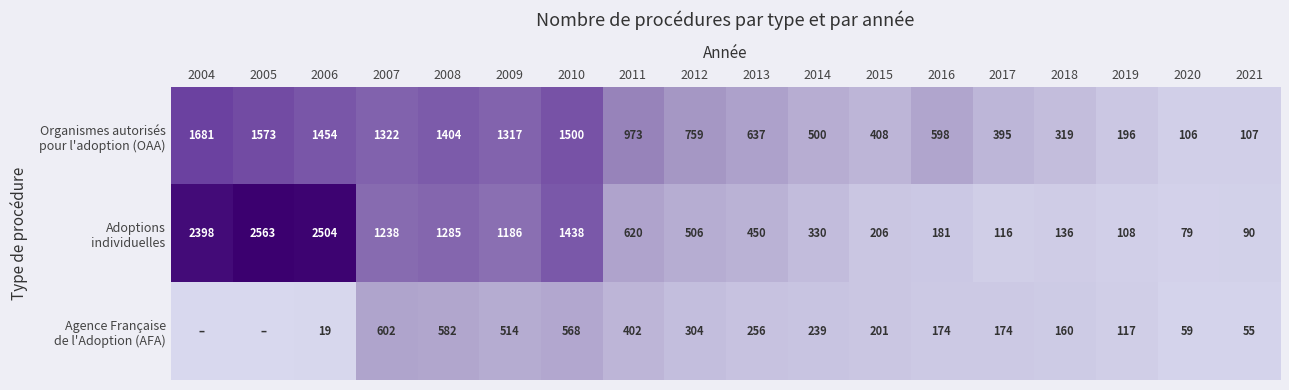

What is the difference between the highest and lowest values at 2006?

2485